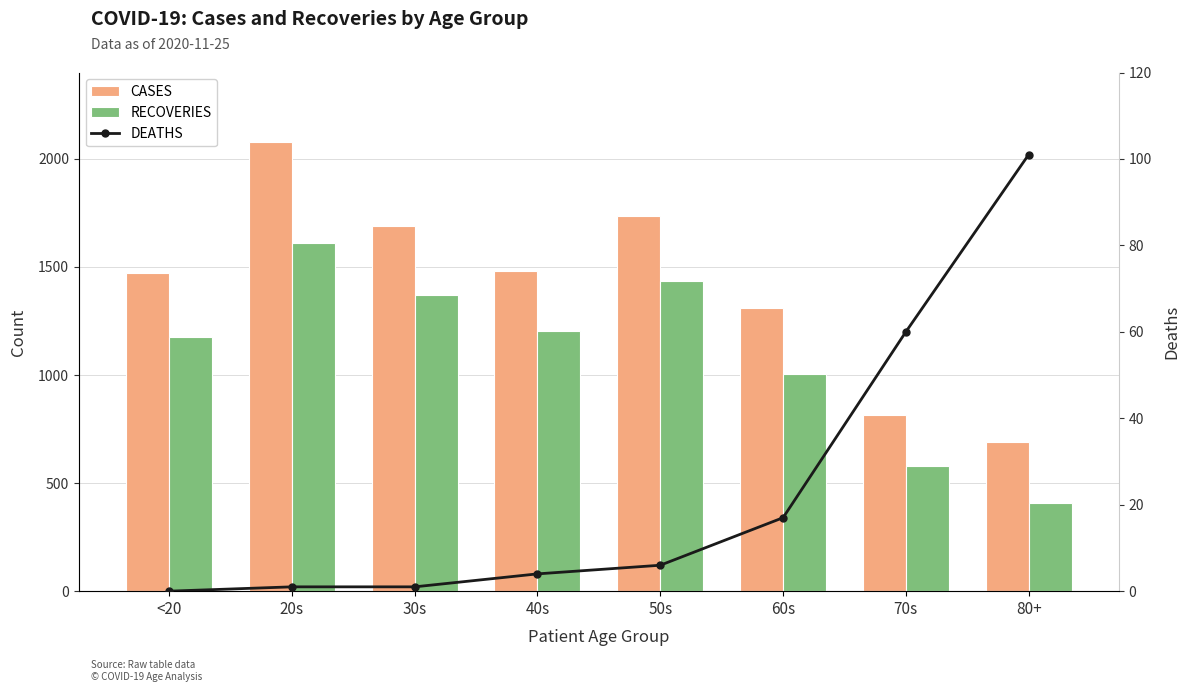

Is it true that RECOVERIES equals 1436 at 50s?

True